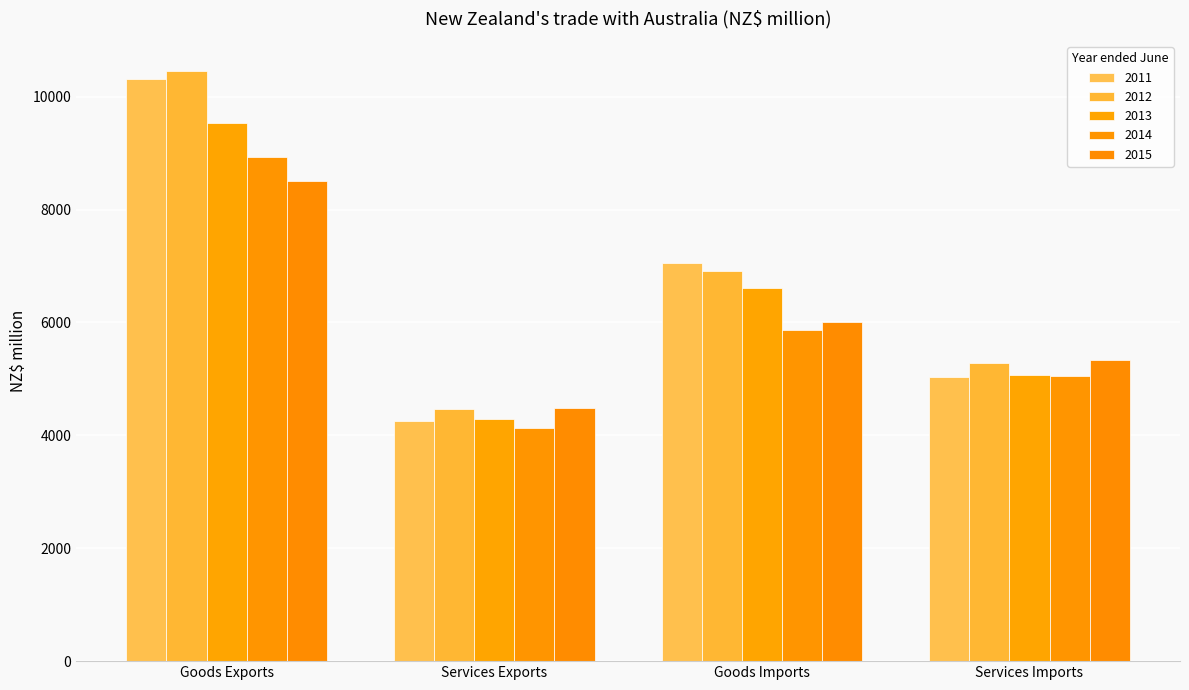

At which category does the chart reach its minimum across all series?

Services Exports